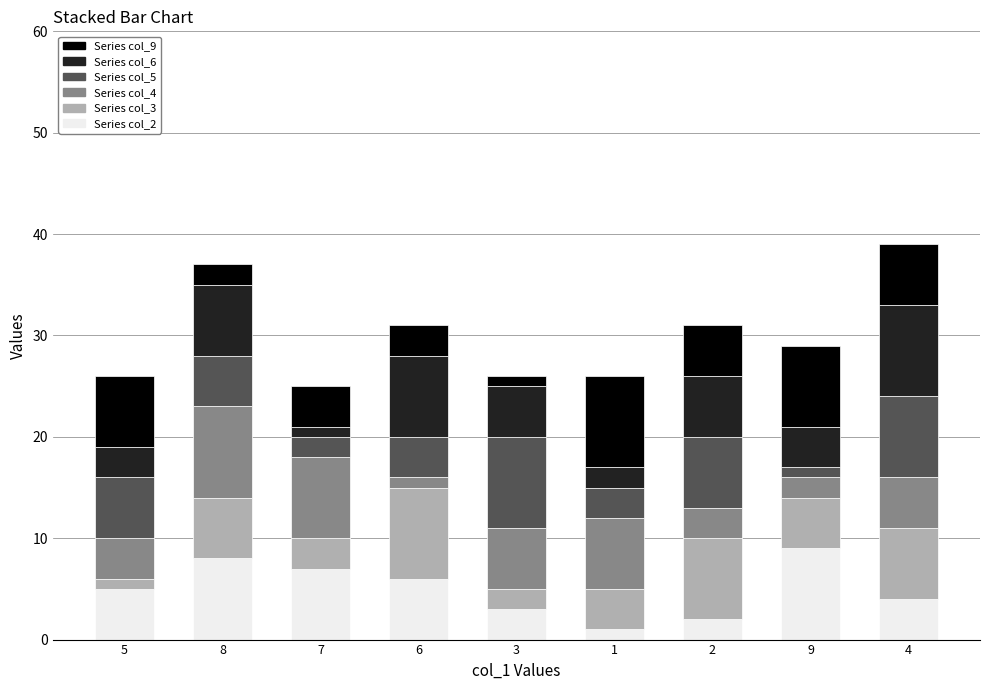

How many data points does each series have?

9